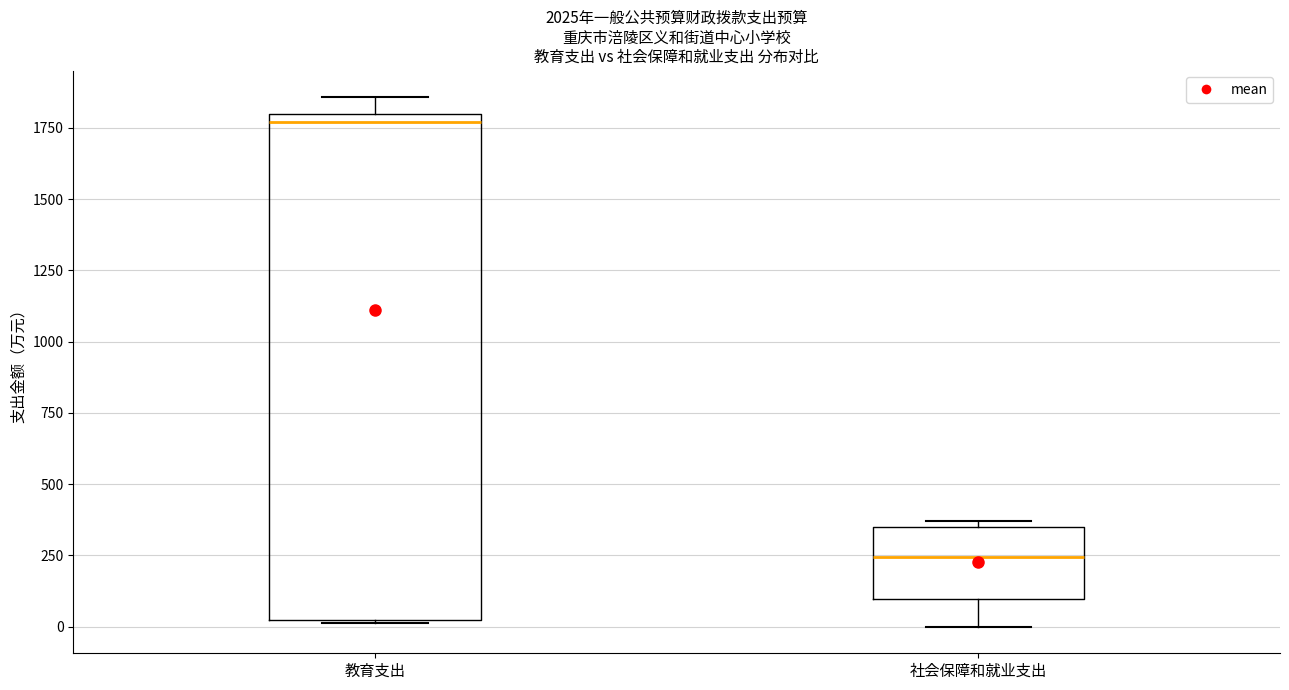

Comparing the boxes themselves (not the whiskers), which one is the tallest?

教育支出